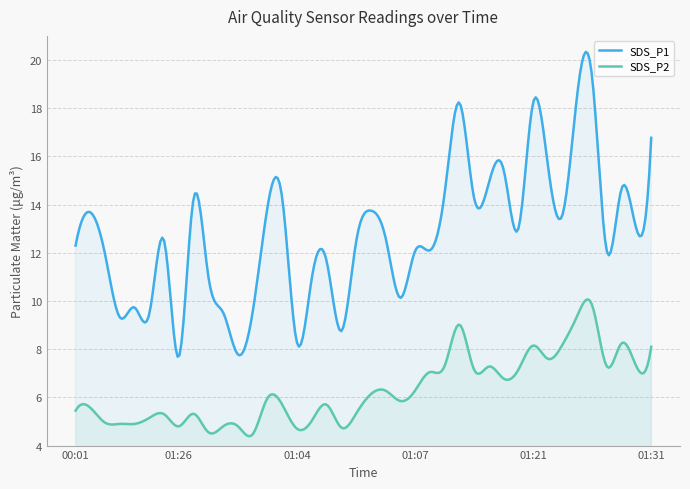

The SDS_P2 series shows 8.1 at 01:31. True or false?

True